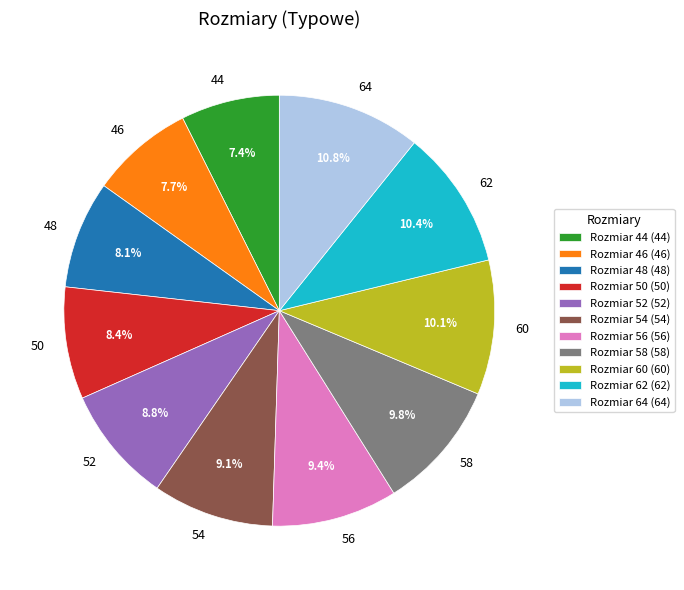

Between 52 and 48, which is larger?

52